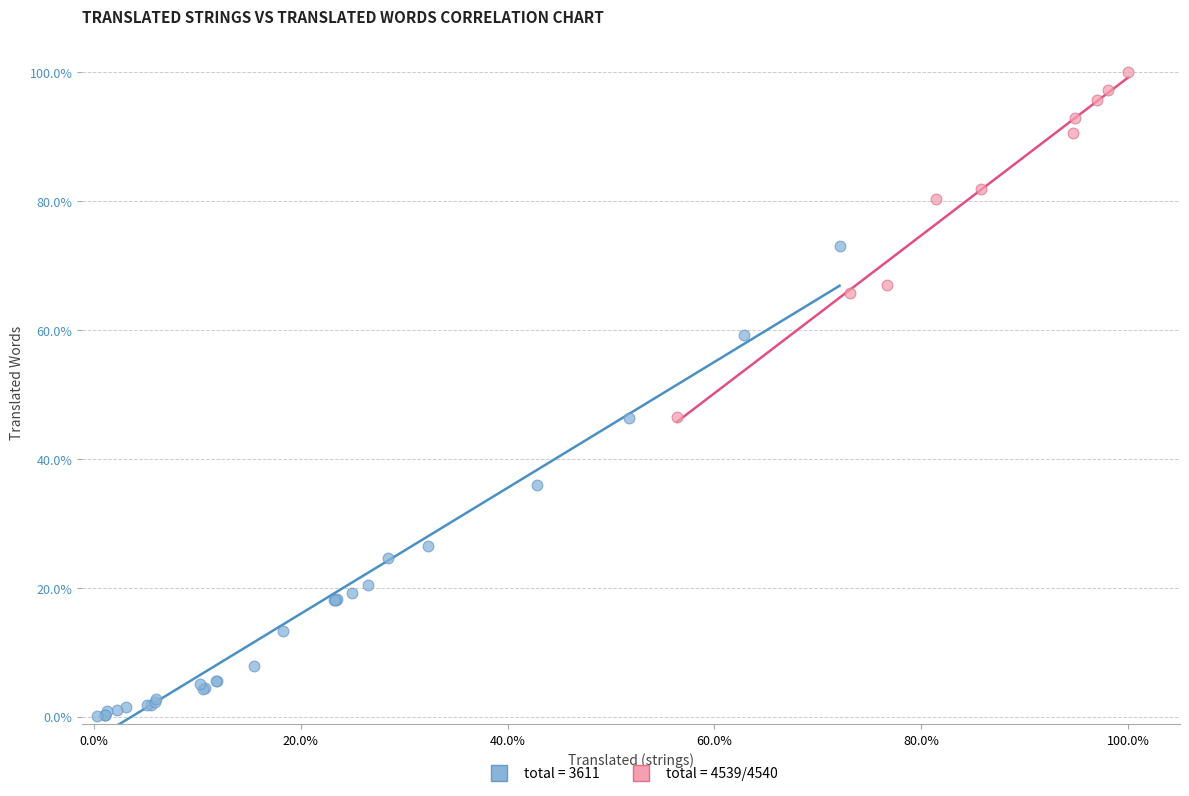

Which series reaches the maximum Y coordinate?

total = 4539/4540